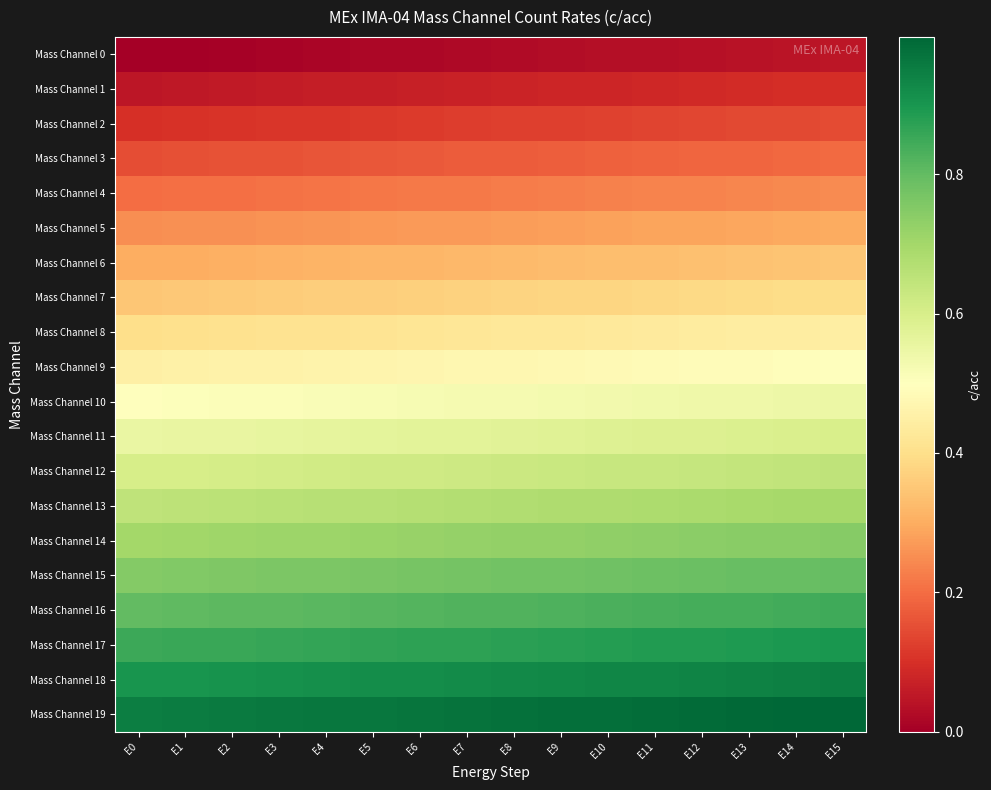

Which series changed the most between E1 and E9?

Mass Channel 5